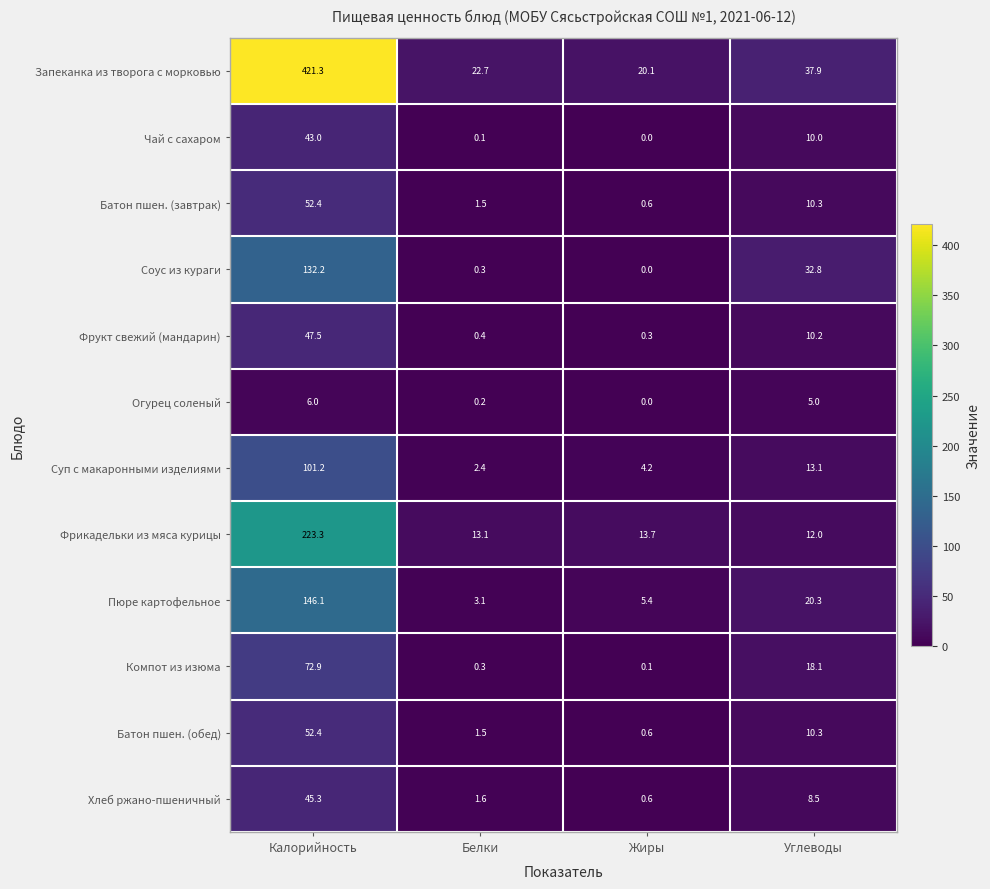

How many distinct data groups are displayed?

12